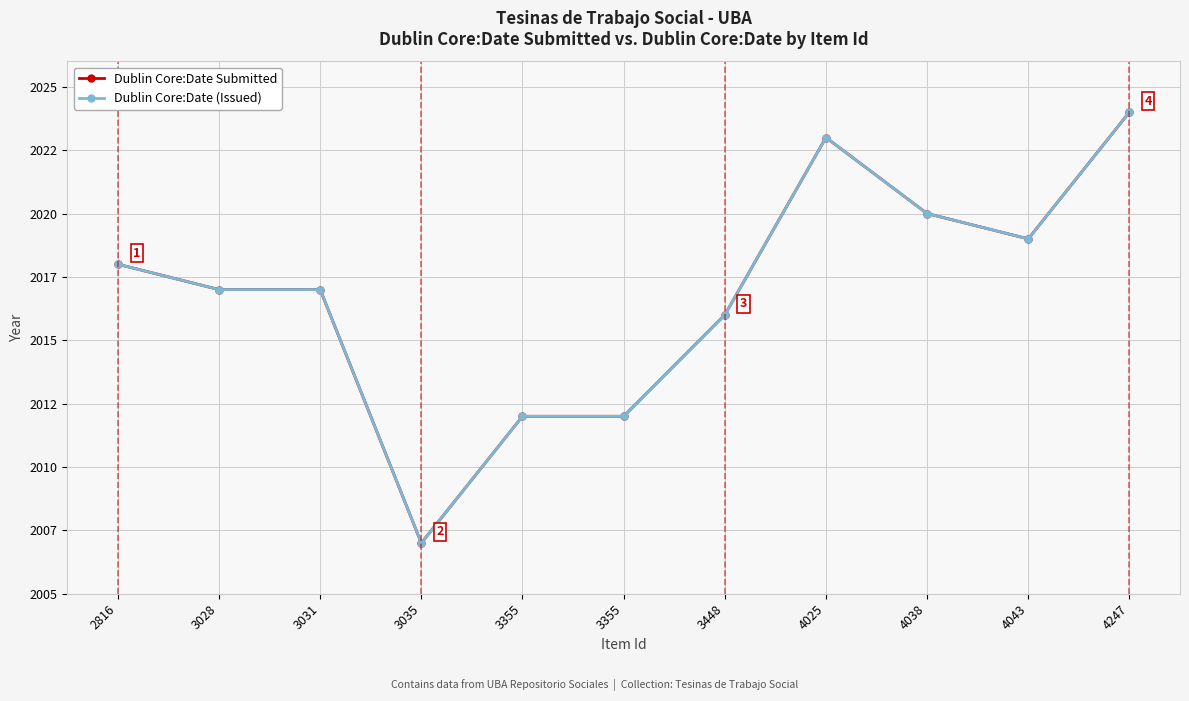

What is the value of the Dublin Core:Date Submitted point at the 1st from the left?

2018